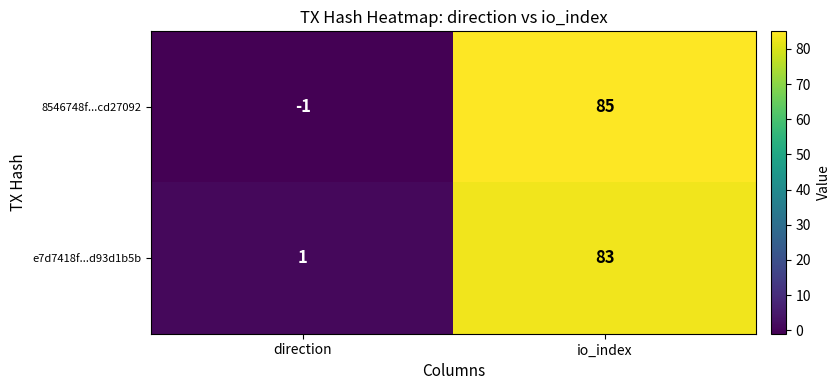

At which category is the sum across all series the highest?

io_index